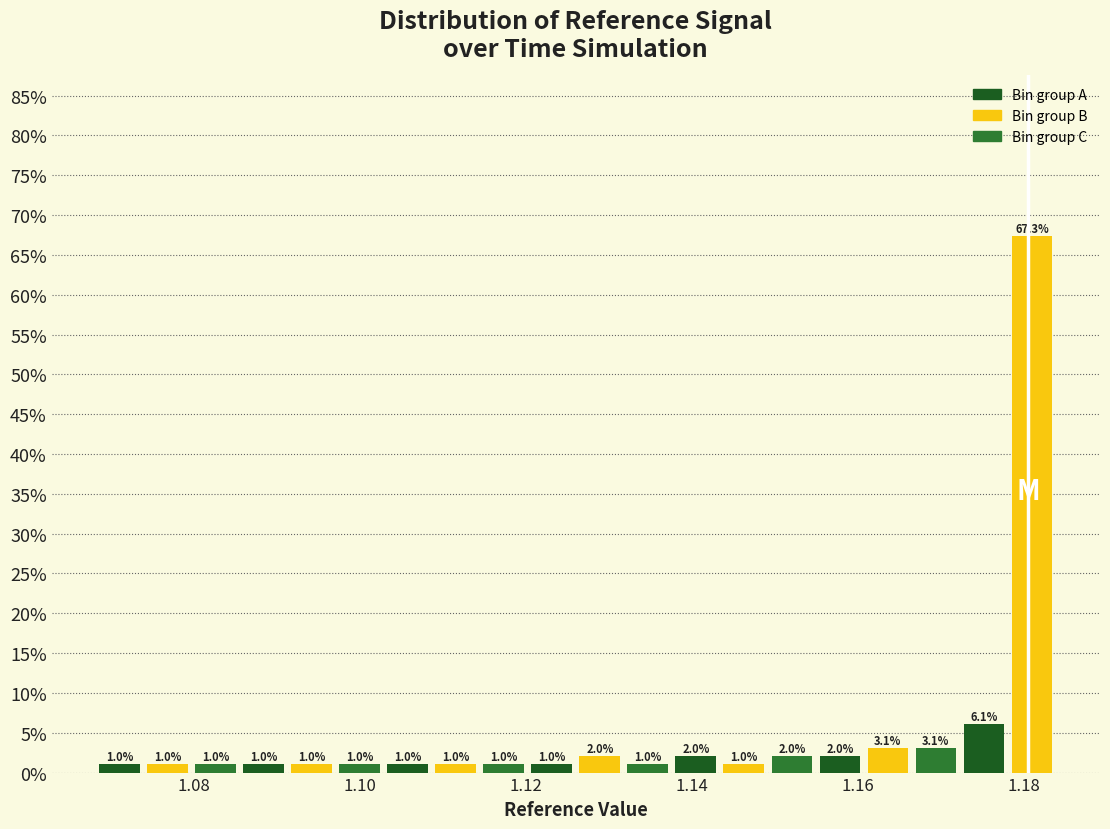

Read against the x-axis, roughly where is the centre of the tallest bar?

1.180